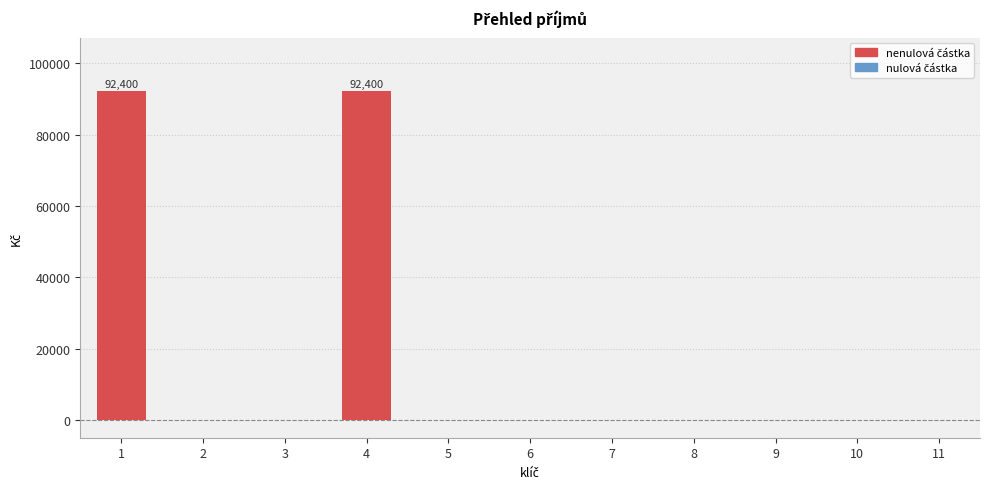

Reading left to right, list all the values displayed in this chart.

92400	0	0	92400	0	0	0	0	0	0	0